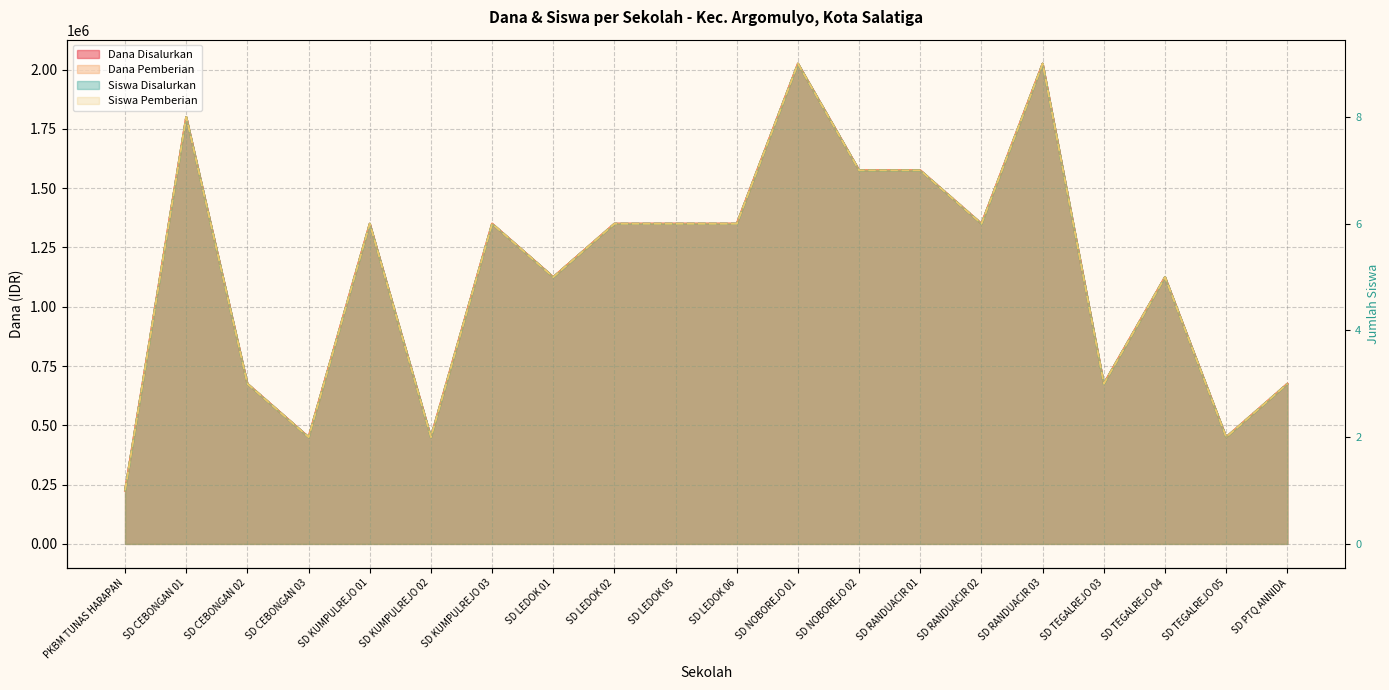

What is the label of the 13th point from the right?

SD LEDOK 01